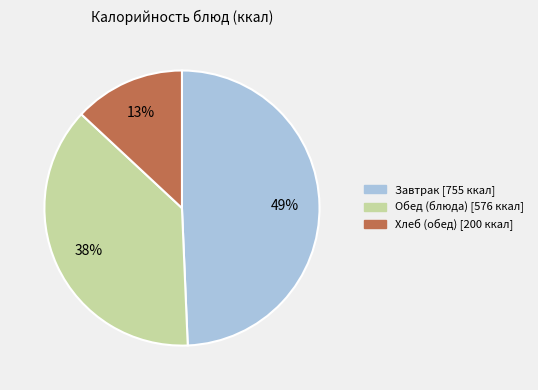

Is there a majority slice in this chart?

No